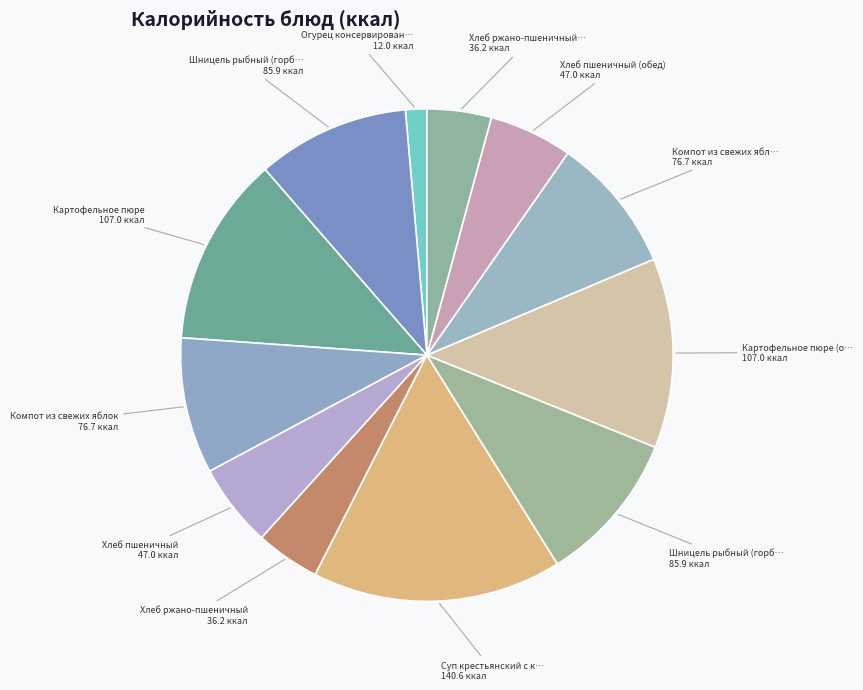

Count the number of slices in the pie.

12